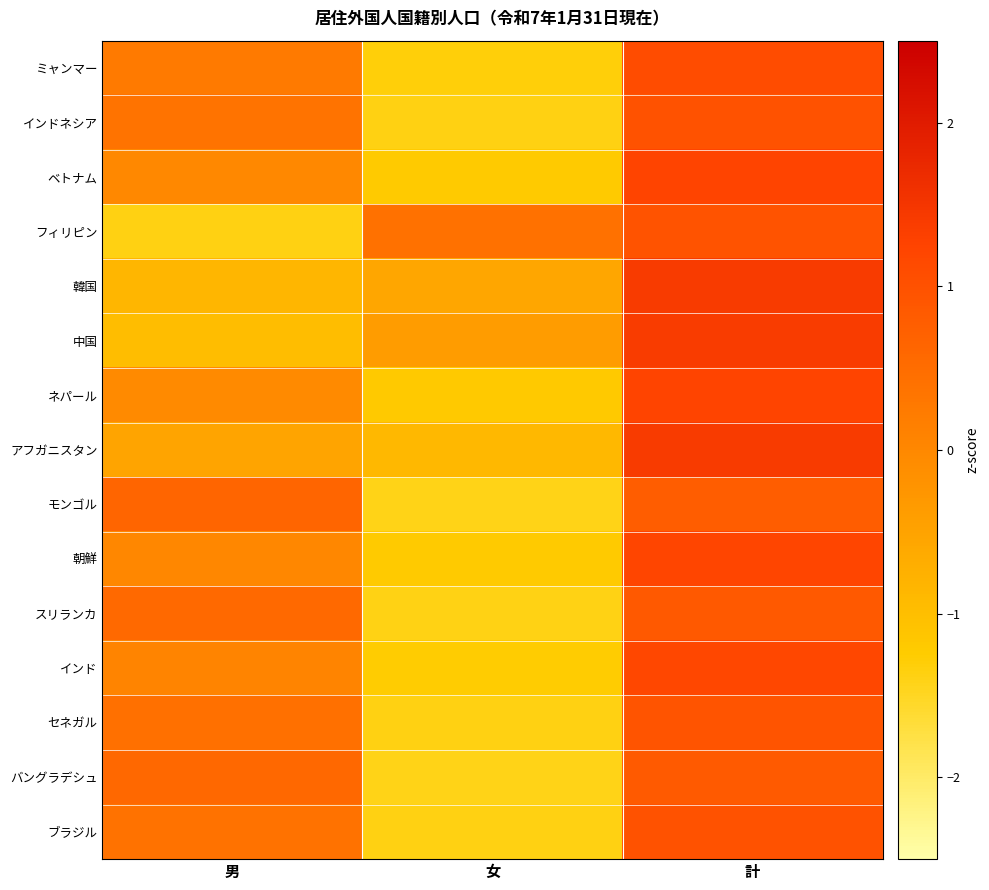

List the series in order of their peak value, highest first.

韓国, アフガニスタン, 中国, ネパール, ベトナム, 朝鮮, インド, ミャンマー, インドネシア, ブラジル, フィリピン, セネガル, スリランカ, バングラデシュ, モンゴル